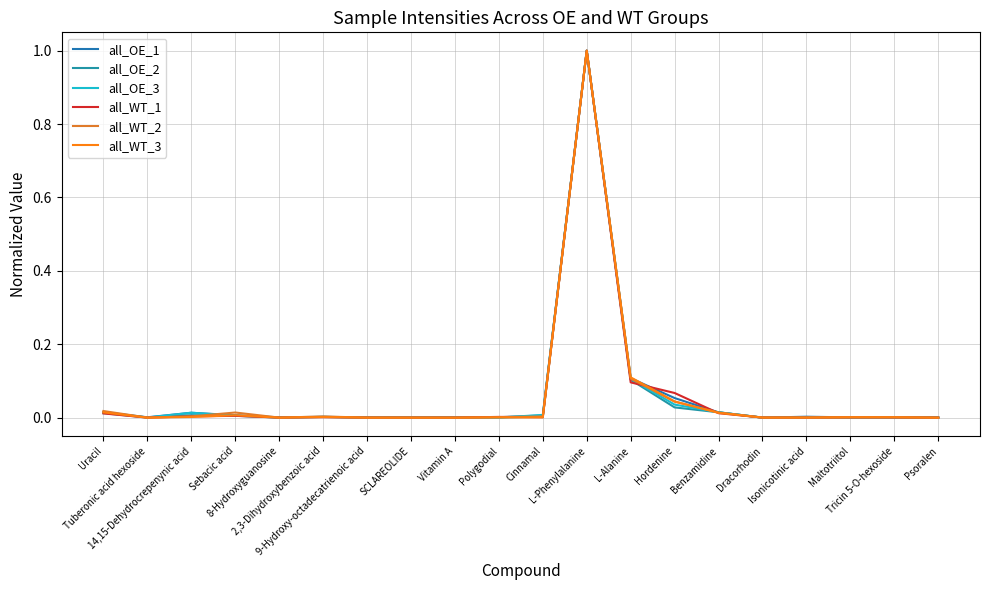

How many series are shown in this chart?

6